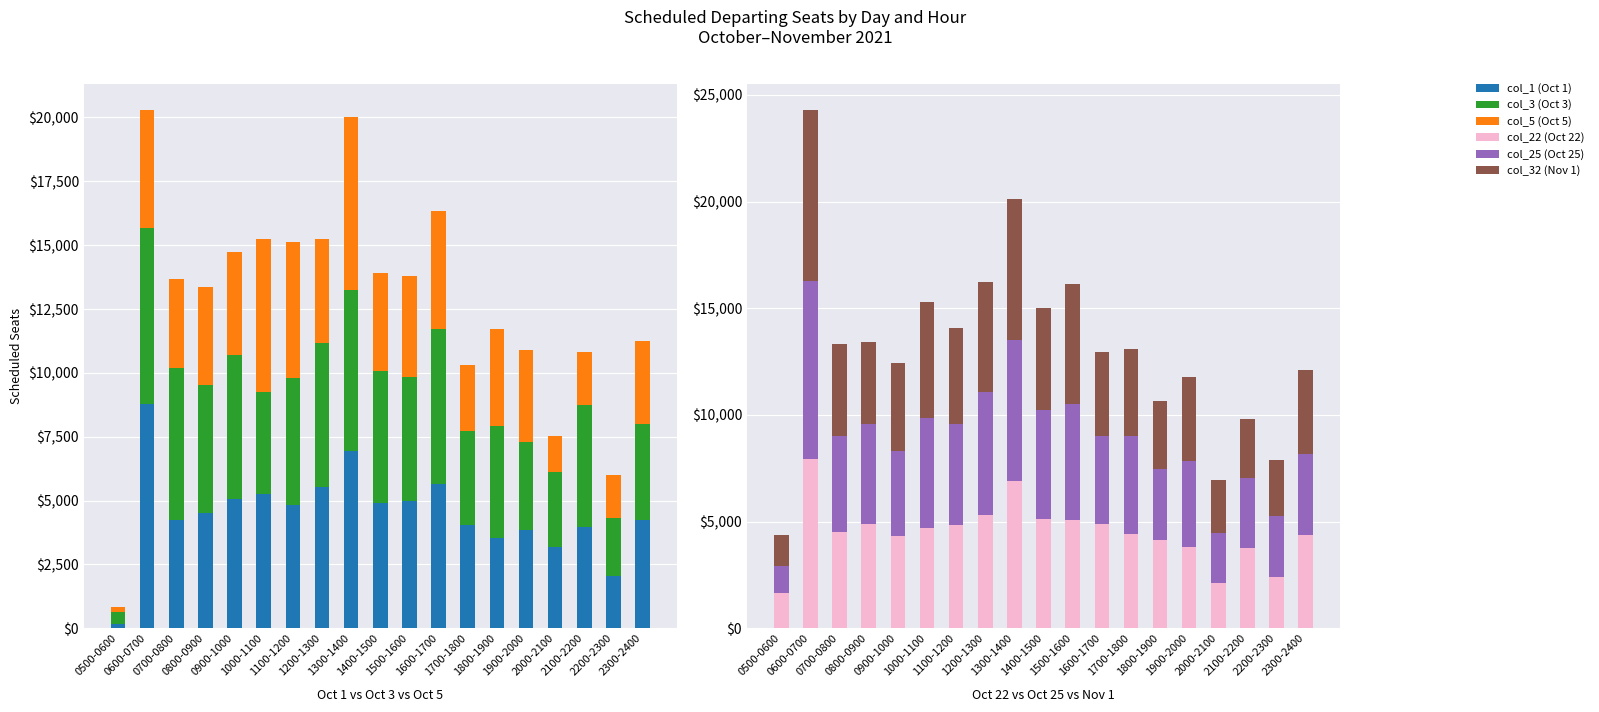

Which series has the widest spread of values?

col_1 (Oct 1)